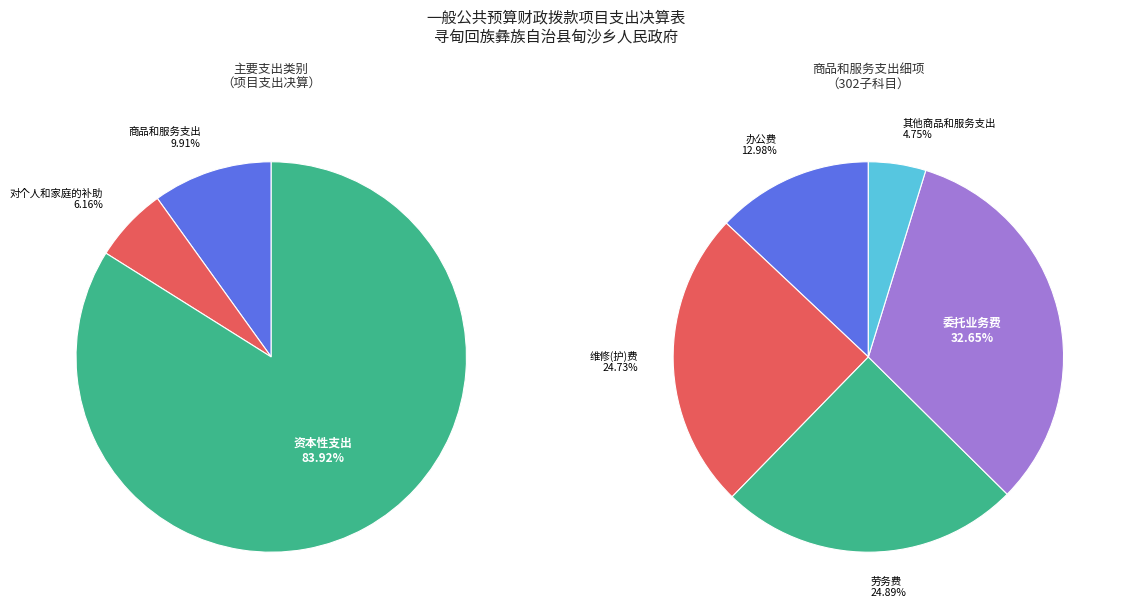

Is it true that 工资福利支出 is 0% of the pie?

True